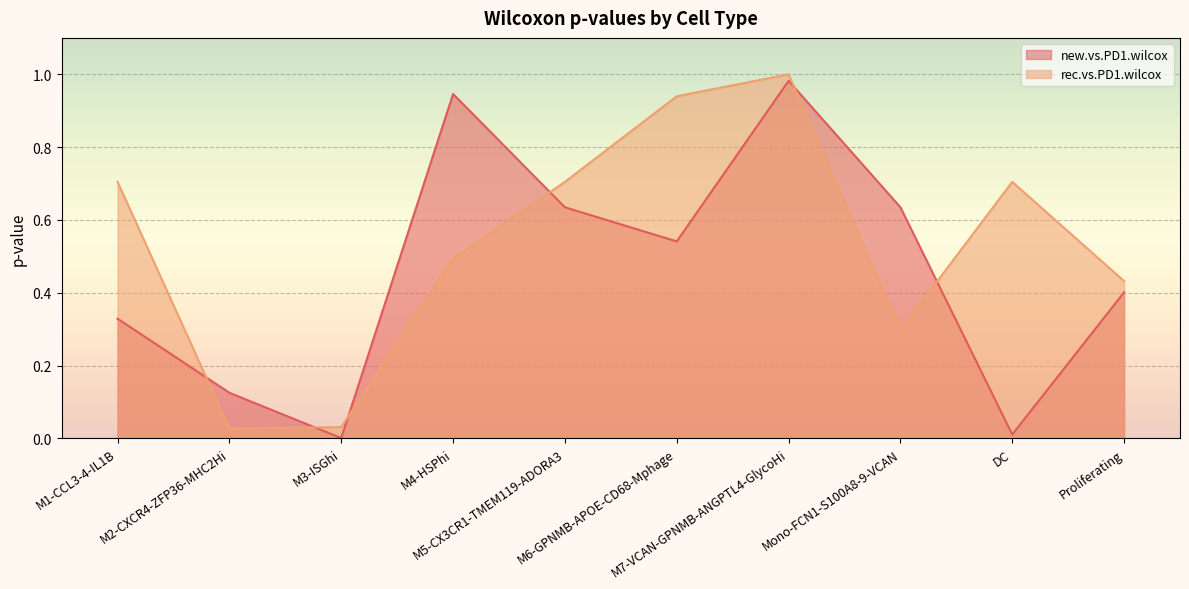

At which category does new.vs.PD1.wilcox reach its first local valley?

M3-ISGhi